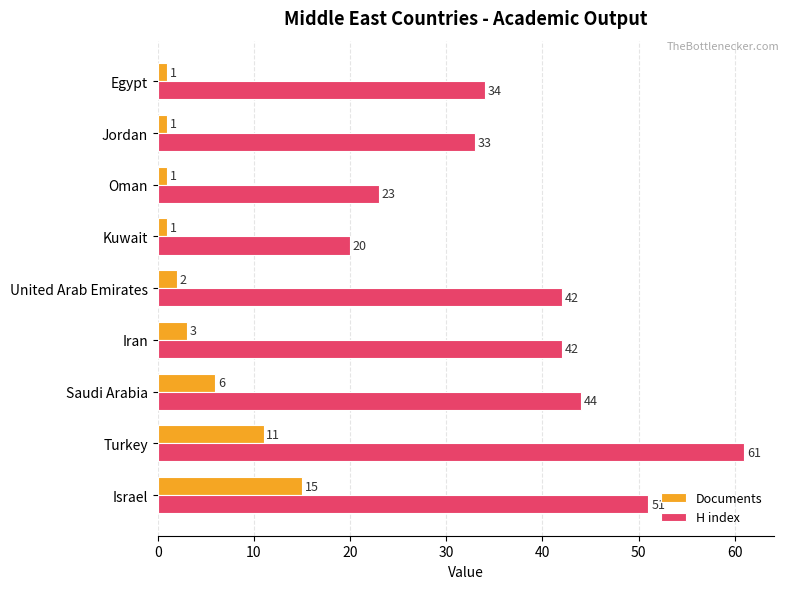

How many categories are shown in the chart?

9